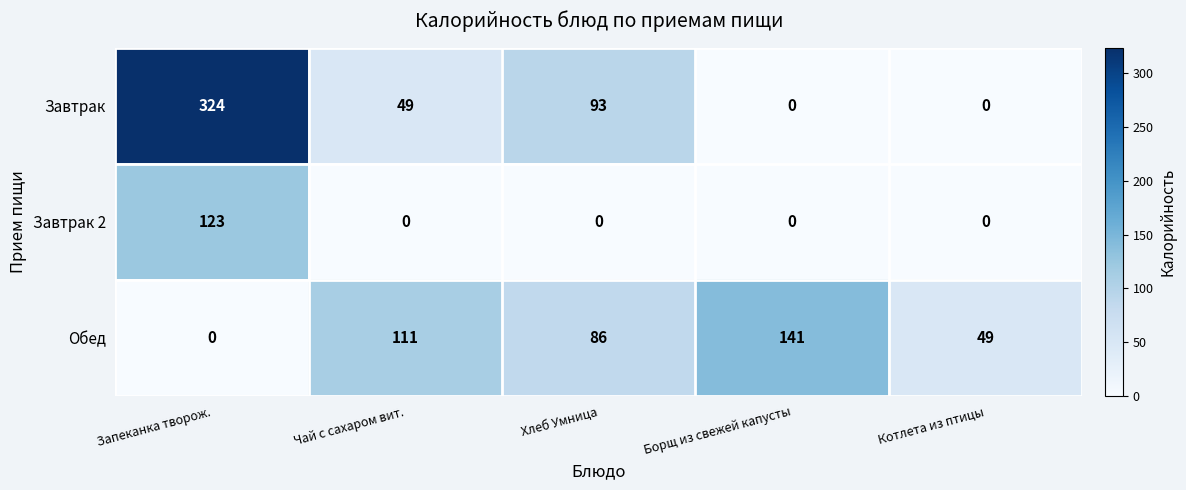

Which category has the highest value in the Обед series?

Борщ из свежей капусты